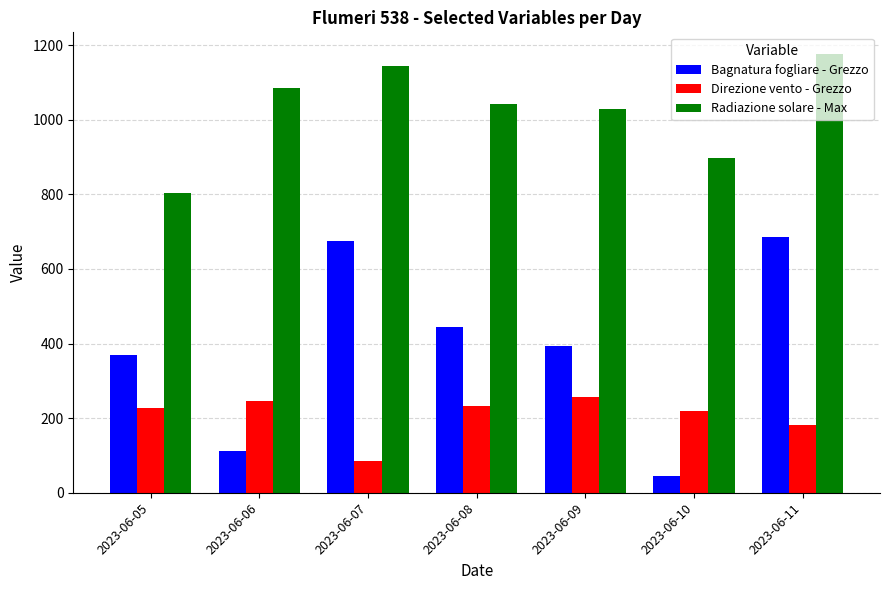

Reading right to left, extract all data points from this chart.

Bagnatura fogliare - Grezzo: 2023-06-11=687.1	2023-06-10=44.6	2023-06-09=394.8	2023-06-08=443.5	2023-06-07=674.4	2023-06-06=112.5	2023-06-05=368.6
Direzione vento - Grezzo: 2023-06-11=181.0	2023-06-10=220.0	2023-06-09=256.0	2023-06-08=233.0	2023-06-07=85.0	2023-06-06=247.0	2023-06-05=227.0
Radiazione solare - Max: 2023-06-11=1175.8	2023-06-10=897.4	2023-06-09=1027.8	2023-06-08=1043.2	2023-06-07=1144.8	2023-06-06=1086.3	2023-06-05=804.6